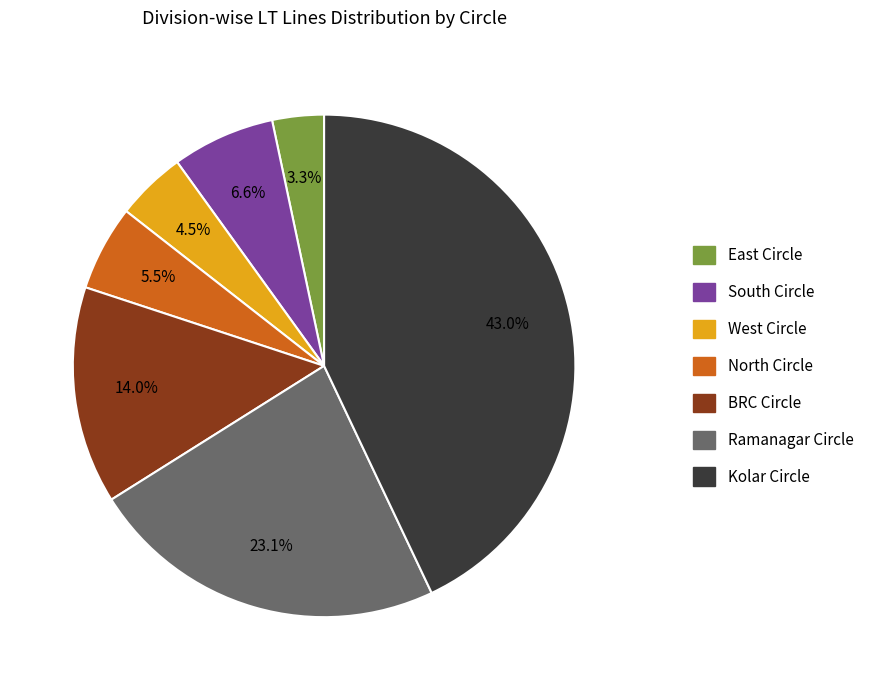

How much of the chart is everything except West Circle?

95.5%